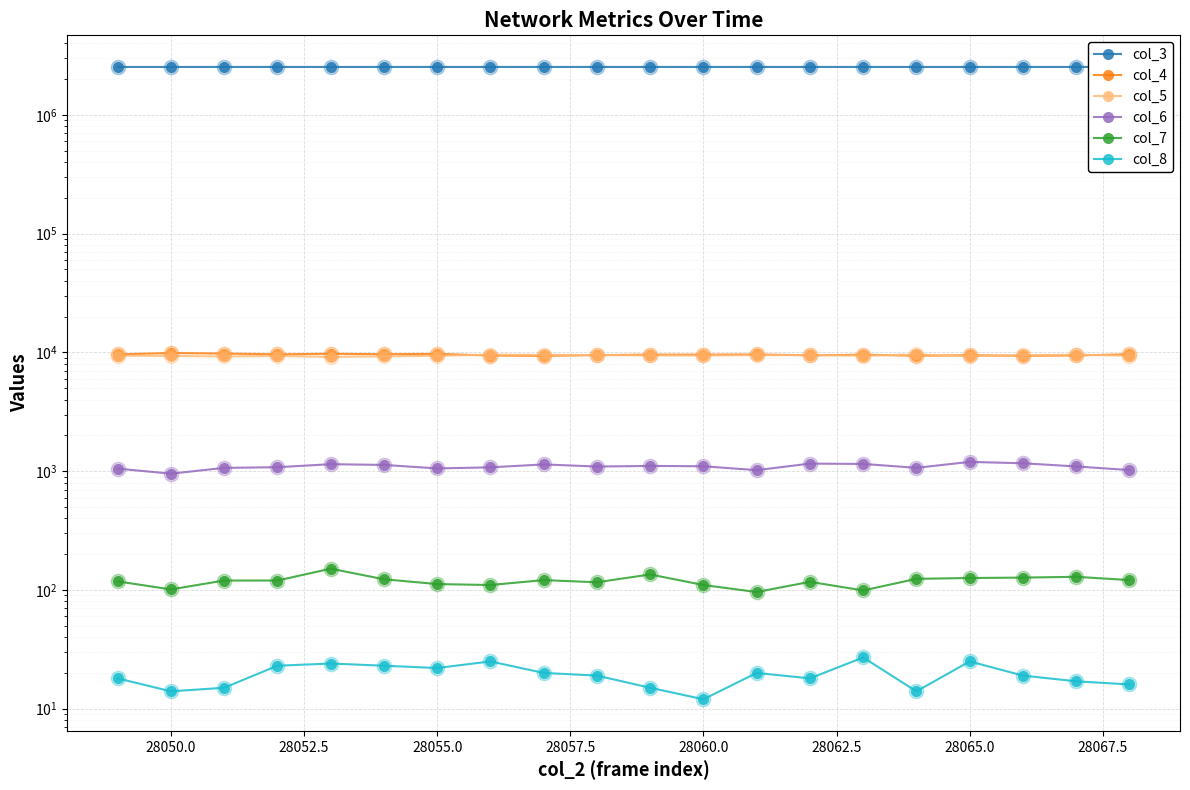

Which series has the largest Y range (max minus min)?

col_4